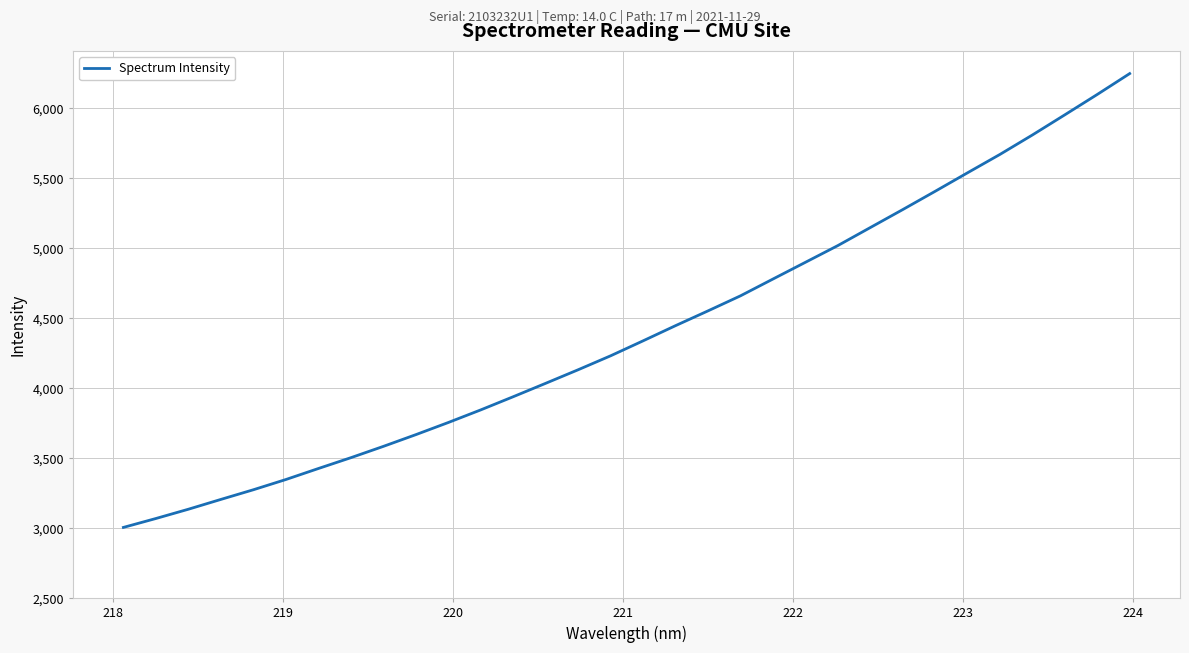

What is the minimum value shown in the chart?

3005.6